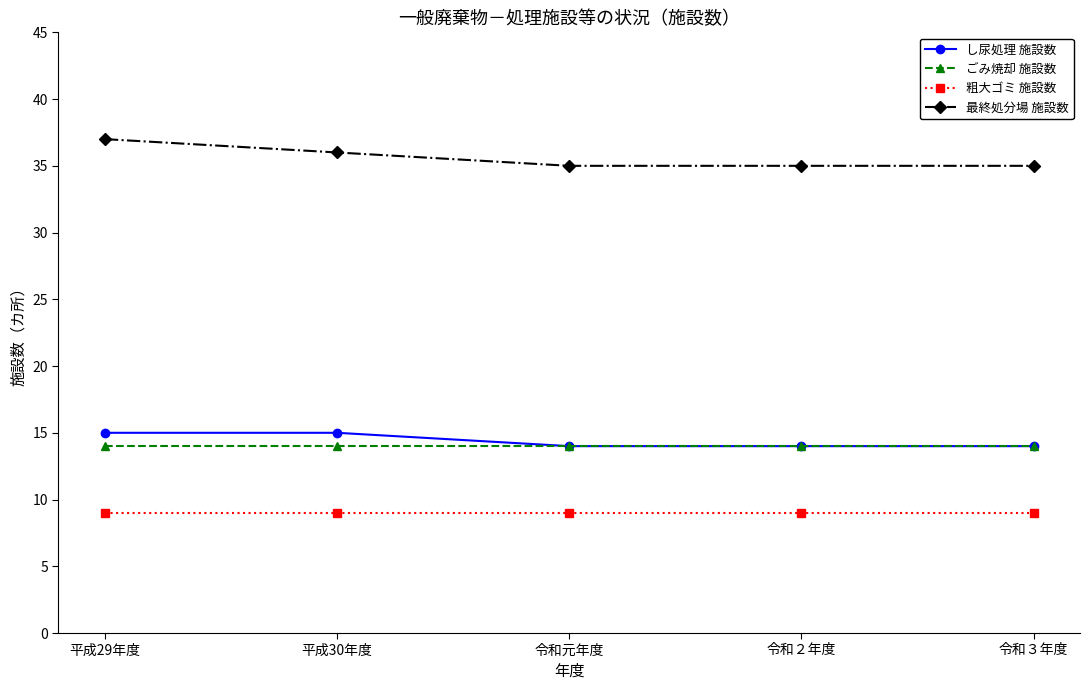

The value of し尿処理 施設数 at 平成30年度 is 15. True or false?

True